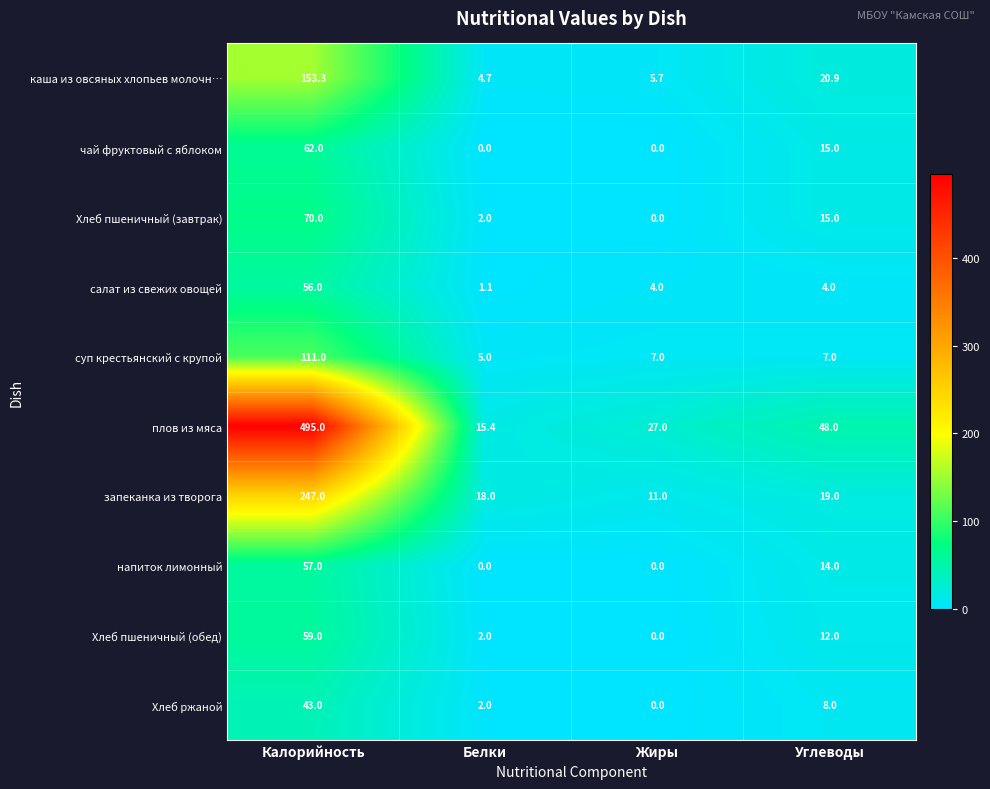

What is the approximate value of запеканка из творога at Белки?

18.0